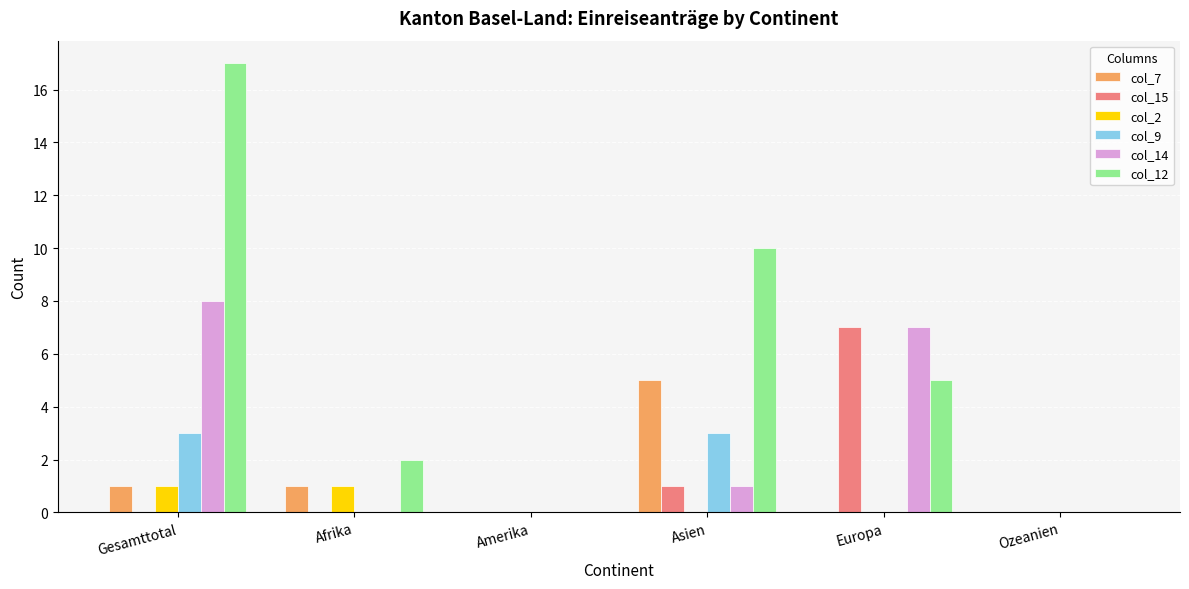

Is the value of col_9 at Gesamttotal greater than the value of col_7 at Gesamttotal?

Yes